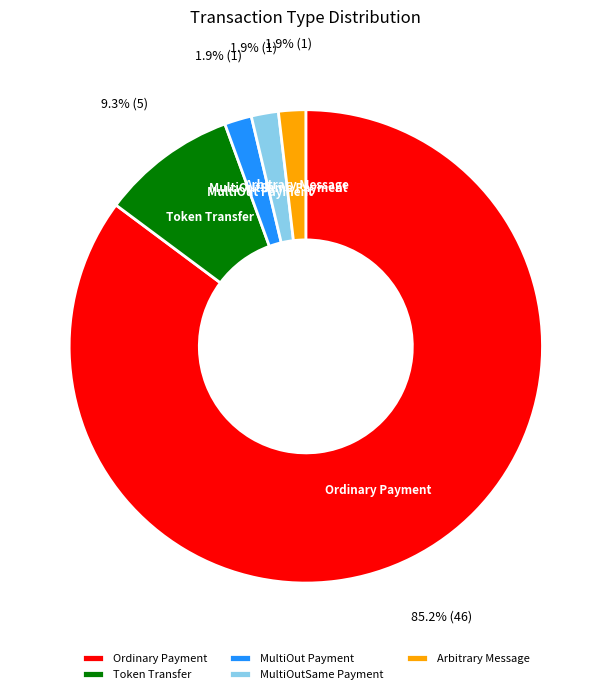

What percentage is NOT represented by MultiOut Payment?

98.1%